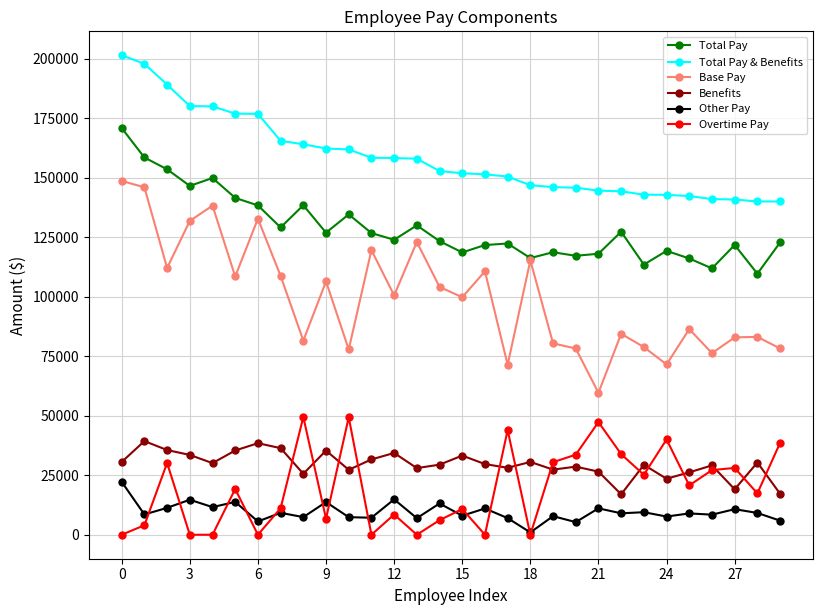

True or false: Base Pay has more than 0 points higher than both neighbors.

True